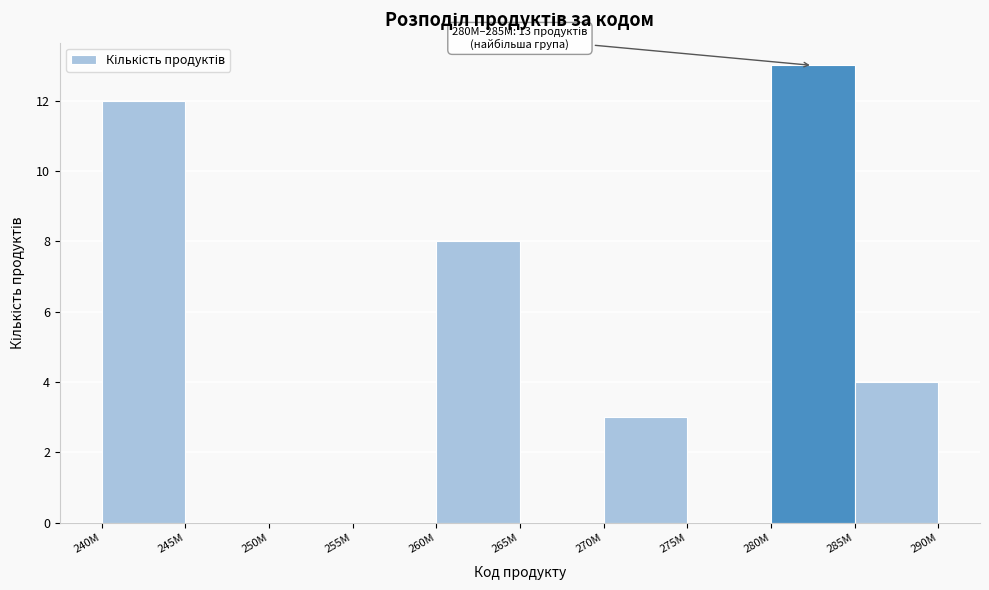

Reading left to right, transcribe all the data shown in this chart.

240M=12	245M=0	250M=0	255M=0	260M=8	265M=0	270M=3	275M=0	280M=13	285M=4